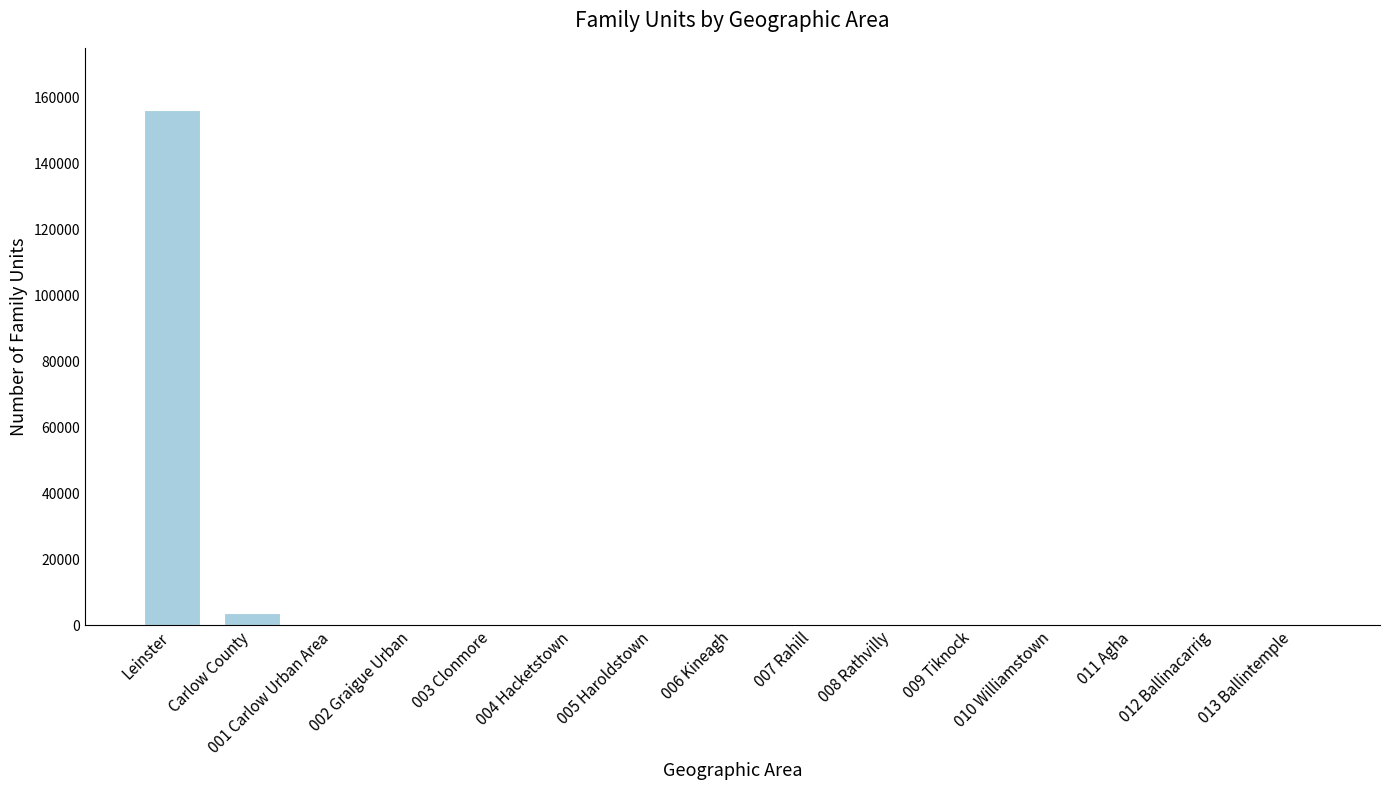

What is the greatest value displayed?

156343